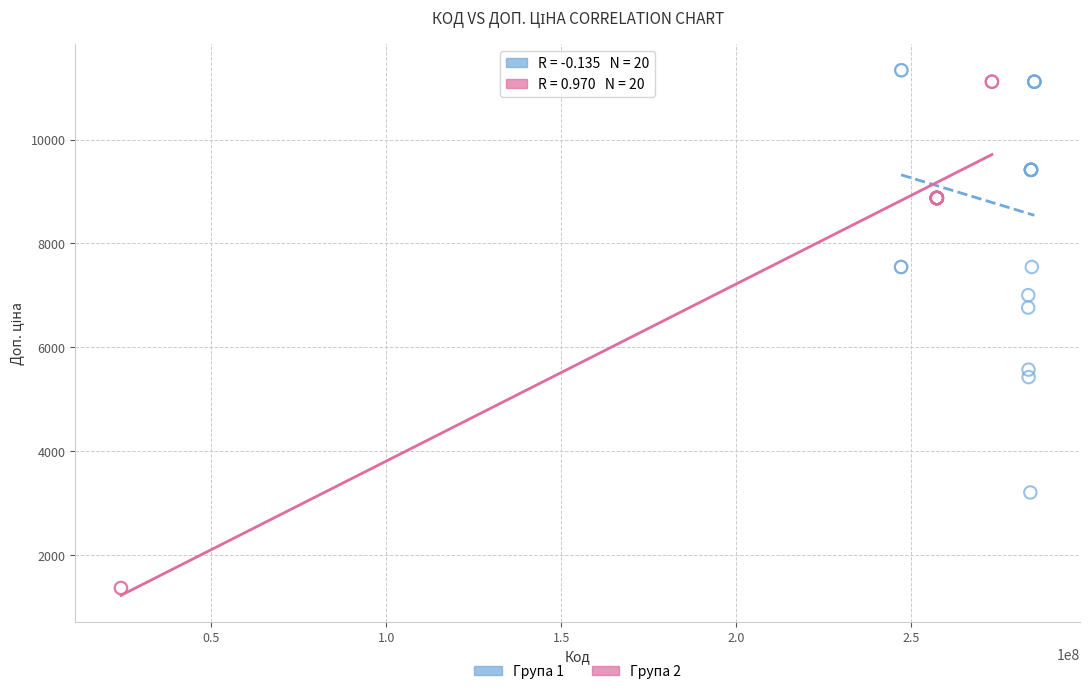

What are all the series names shown in the legend?

Група 1, Група 2